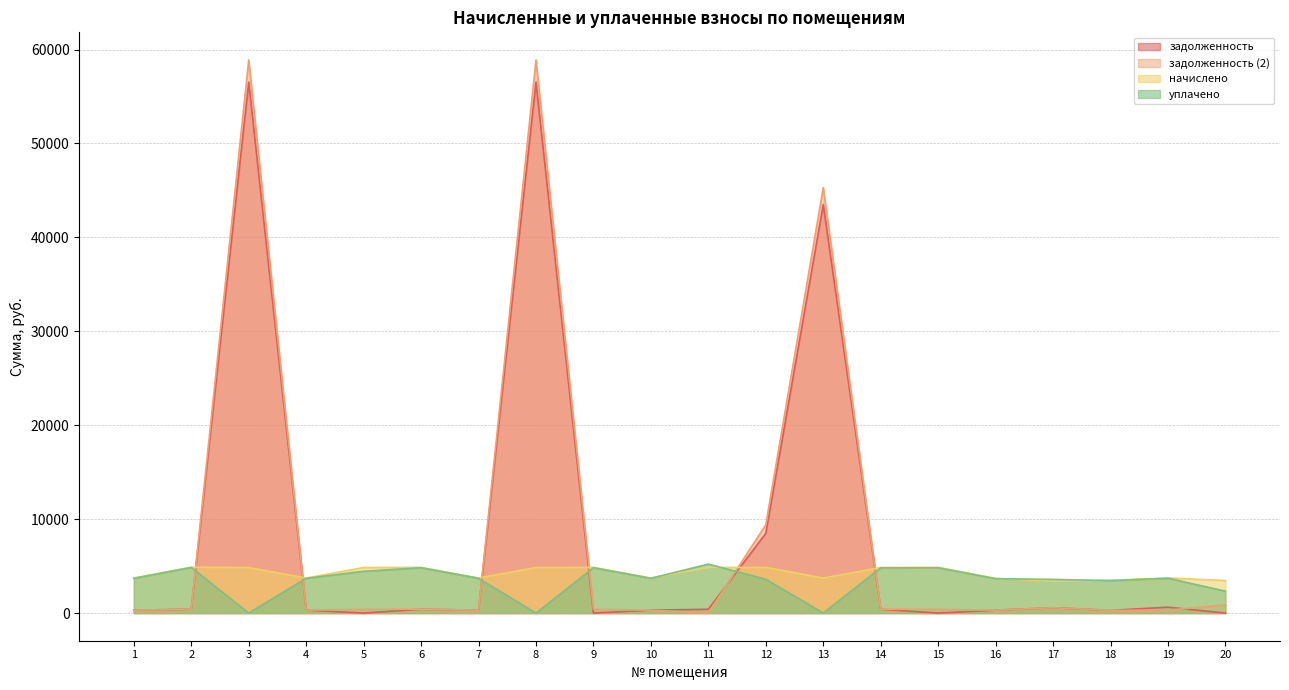

Rank the series by their maximum value, from highest to lowest.

задолженность (2), задолженность, уплачено, начислено